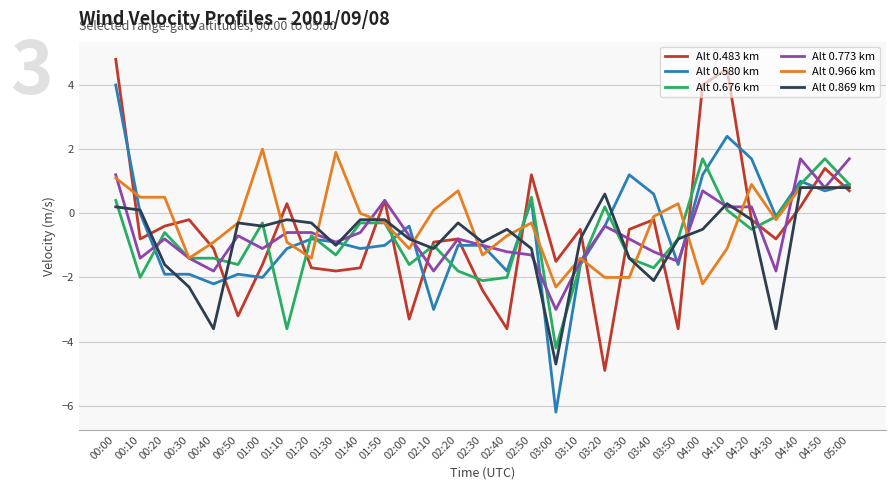

At which category does the chart reach its minimum across all series?

03:00